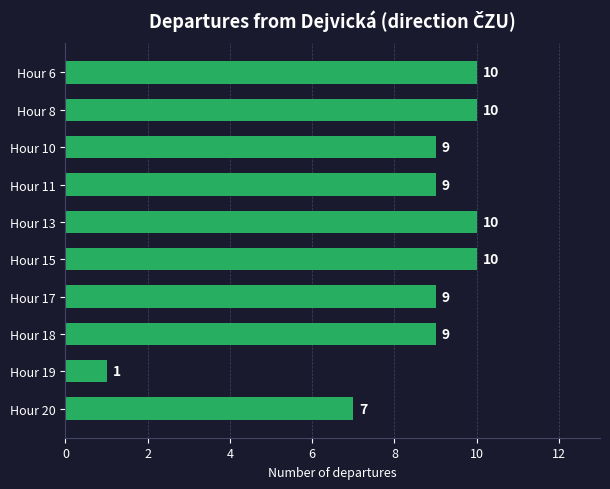

Is it true that the value at Hour 8 is 10?

True